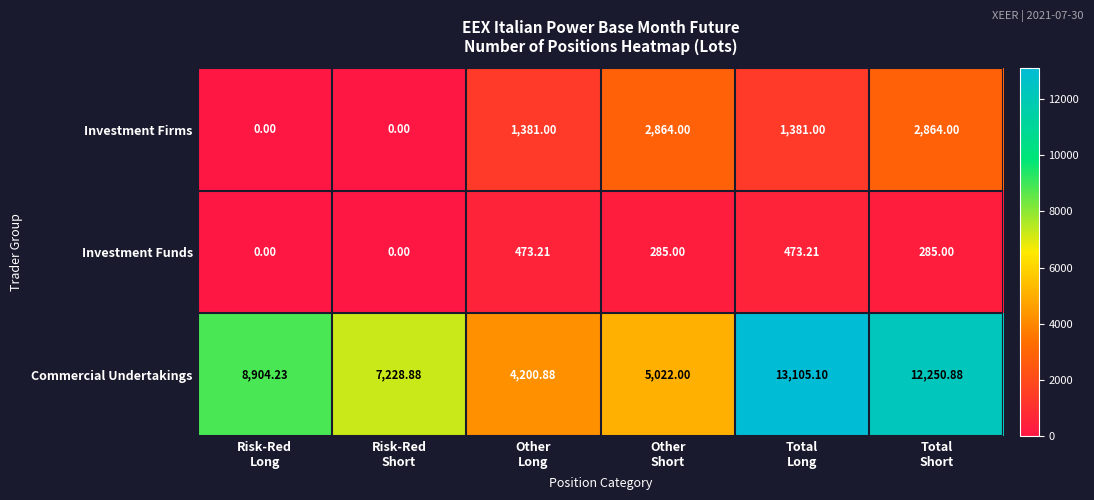

Which series has the largest range (max minus min)?

Commercial Undertakings